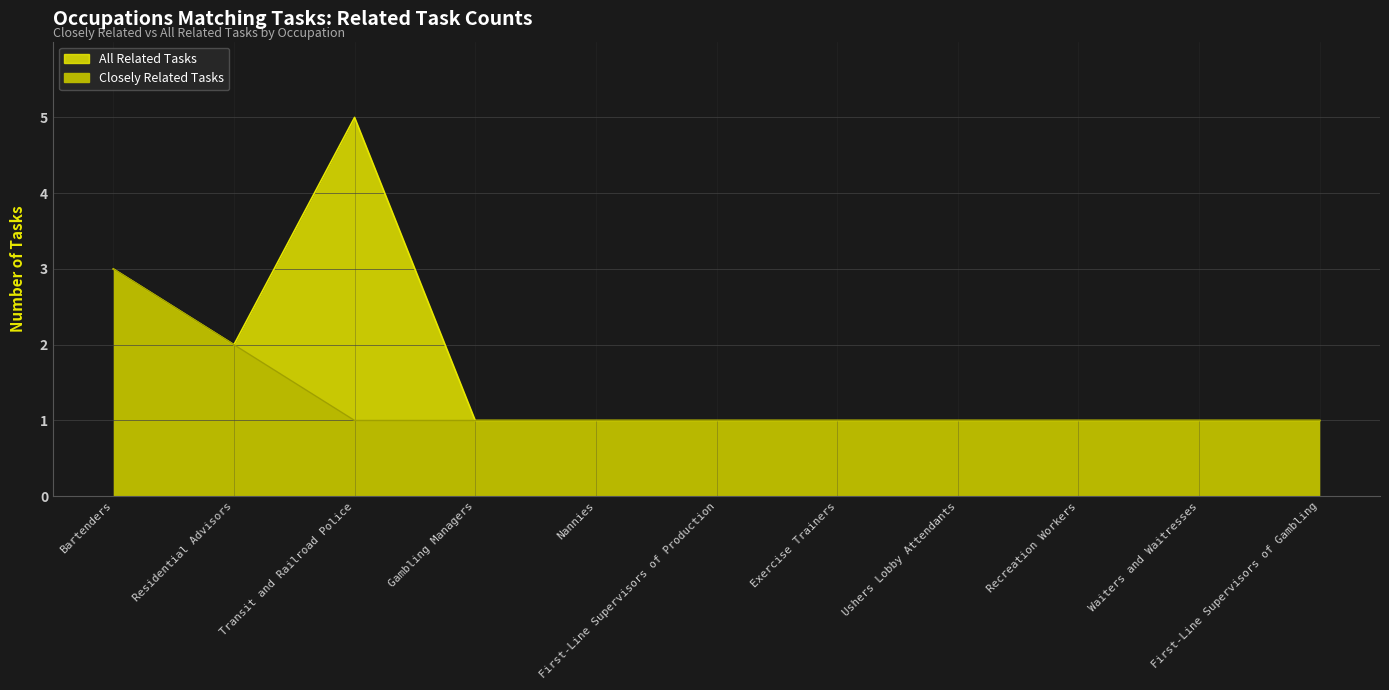

True or false: Closely Related Tasks and All Related Tasks intersect in this chart.

False